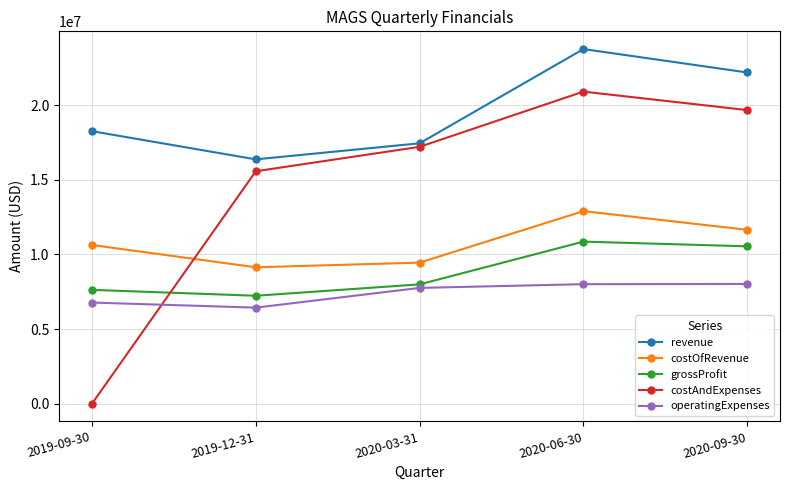

What is the difference between the maximum and minimum values in the grossProfit series?

3626000